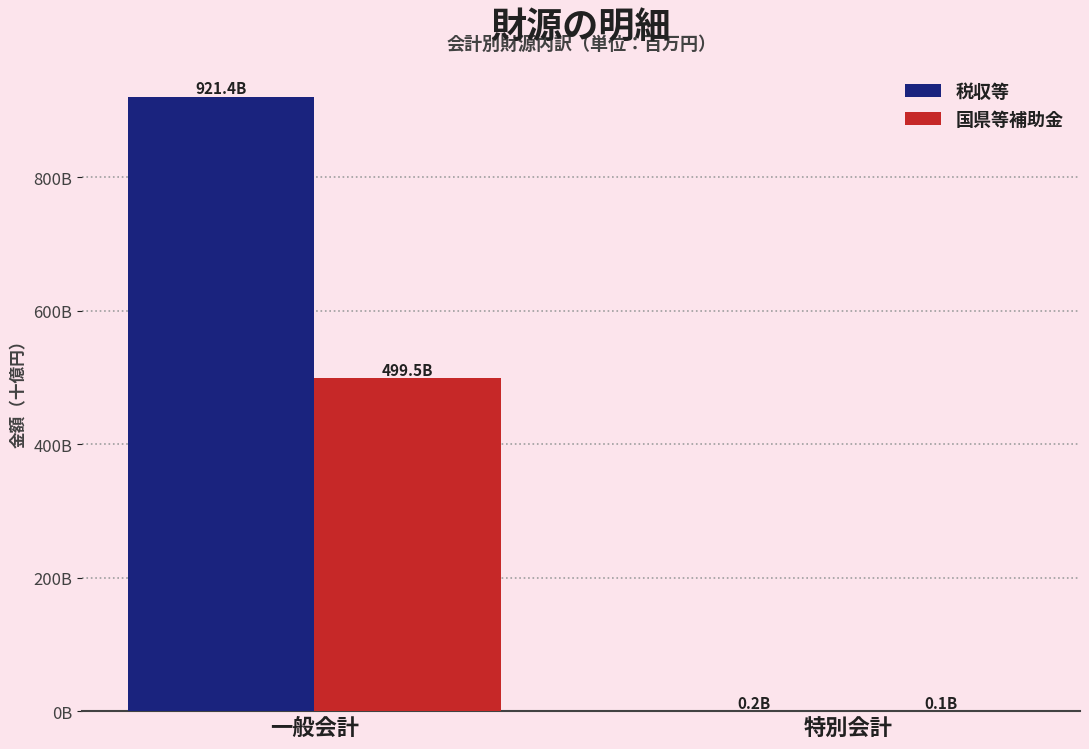

What are all the series names shown in the legend?

税収等, 国県等補助金